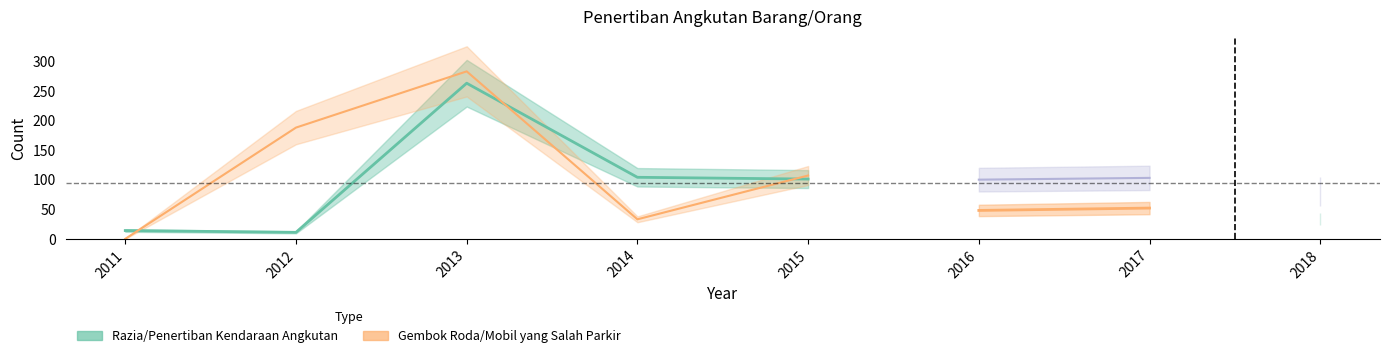

What is the difference between the maximum and minimum values in the Razia/Penertiban Kendaraan Angkutan series?

252